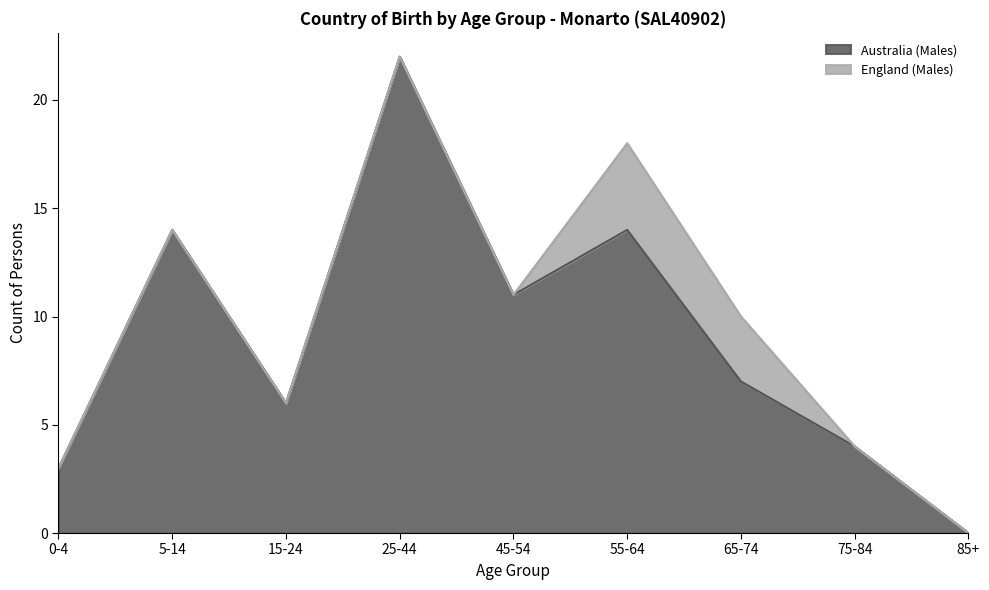

At which category does the data reach its first local peak?

5-14